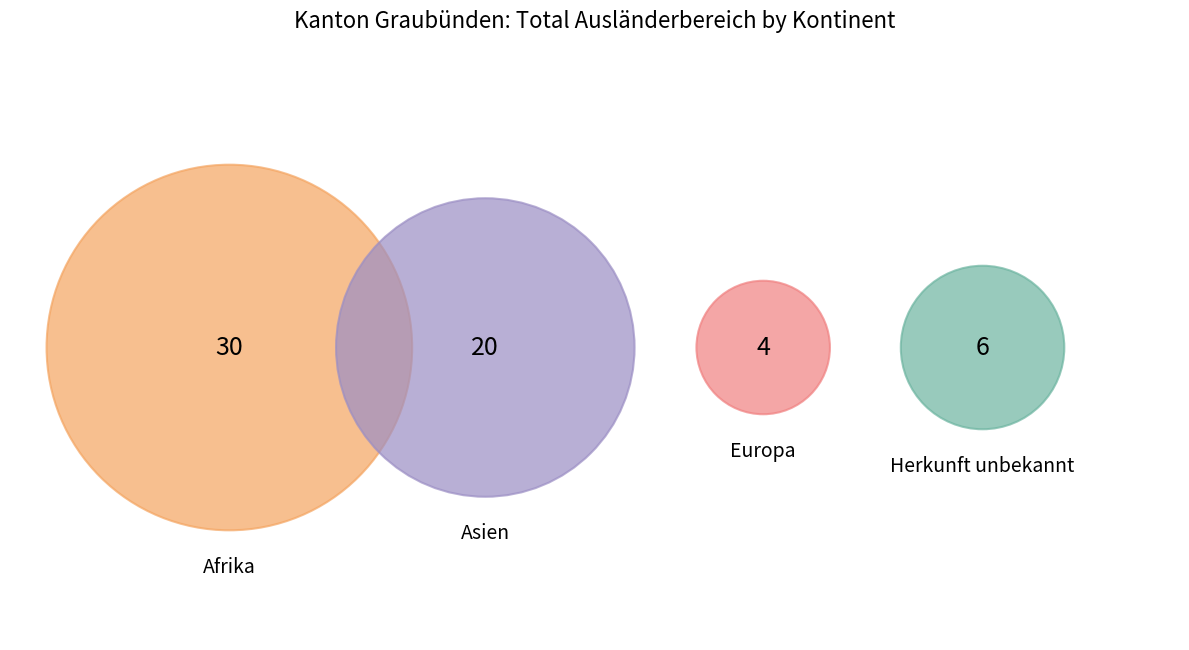

The Herkunft unbekannt slice represents 1% of the pie. True or false?

False